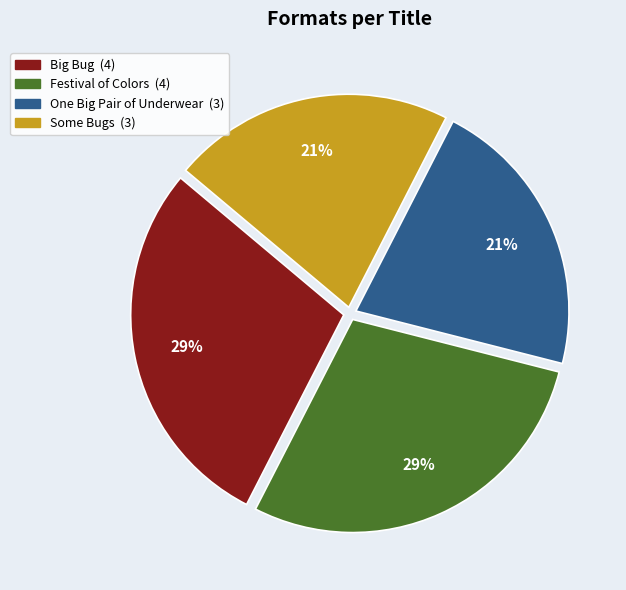

Between Some Bugs and Festival of Colors, which is larger?

Festival of Colors